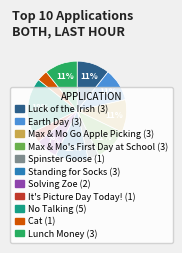

Which has a higher value, It's Picture Day Today! or Earth Day?

Earth Day